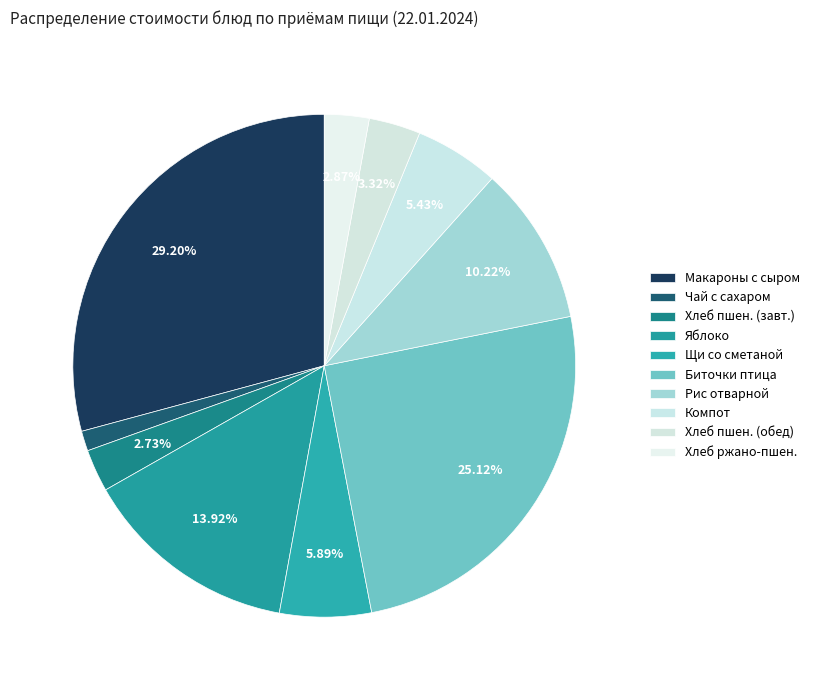

The Чай с сахаром slice represents 12% of the pie. True or false?

False